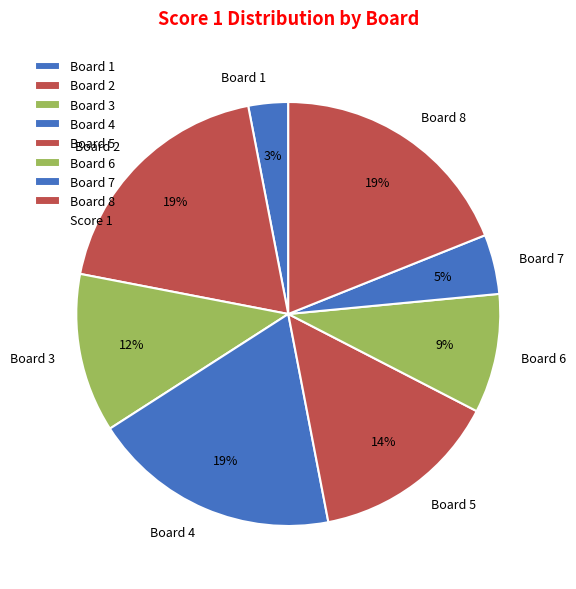

To the nearest percent, what percentage of the pie is Board 2?

19%